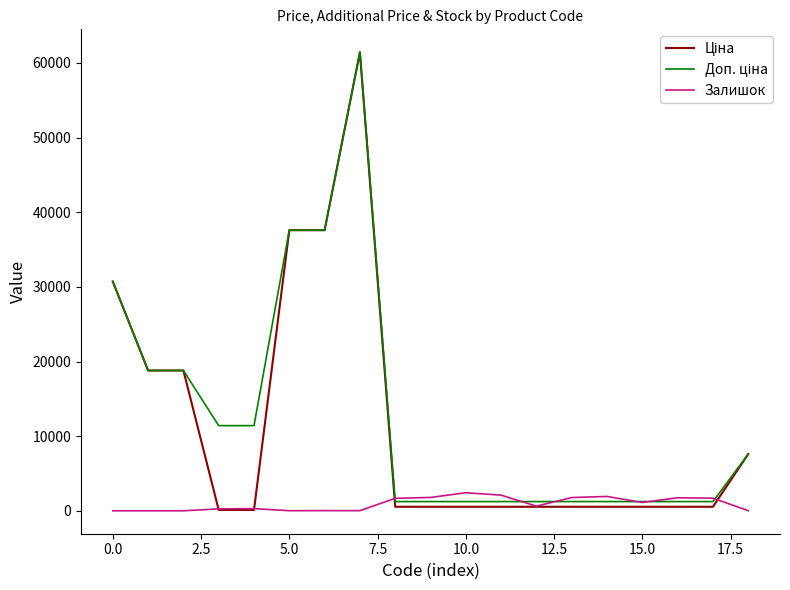

What is the greatest value displayed?

61434.3